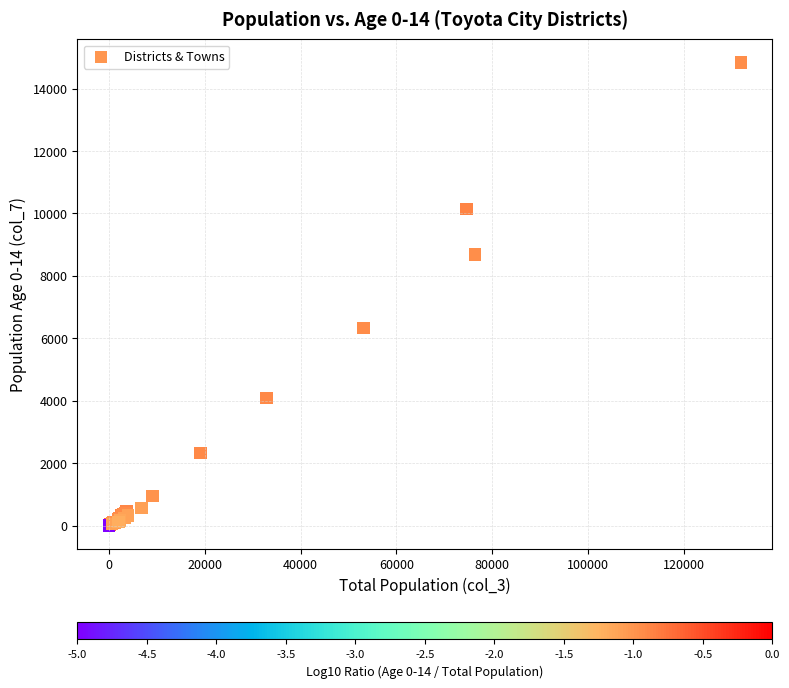

What Y value in the scatter plot is closest to 7419?

6326